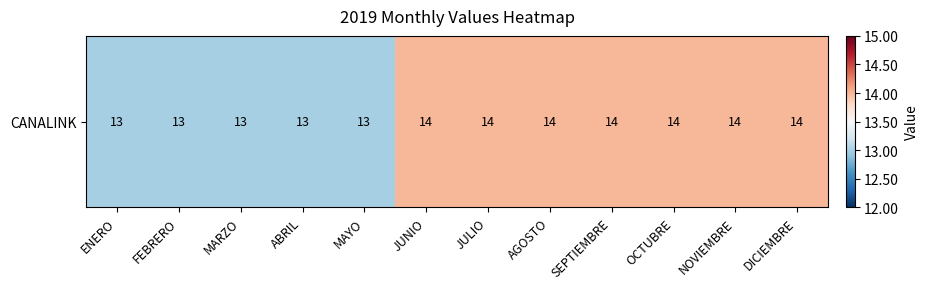

What is the change in value from FEBRERO to SEPTIEMBRE?

+1